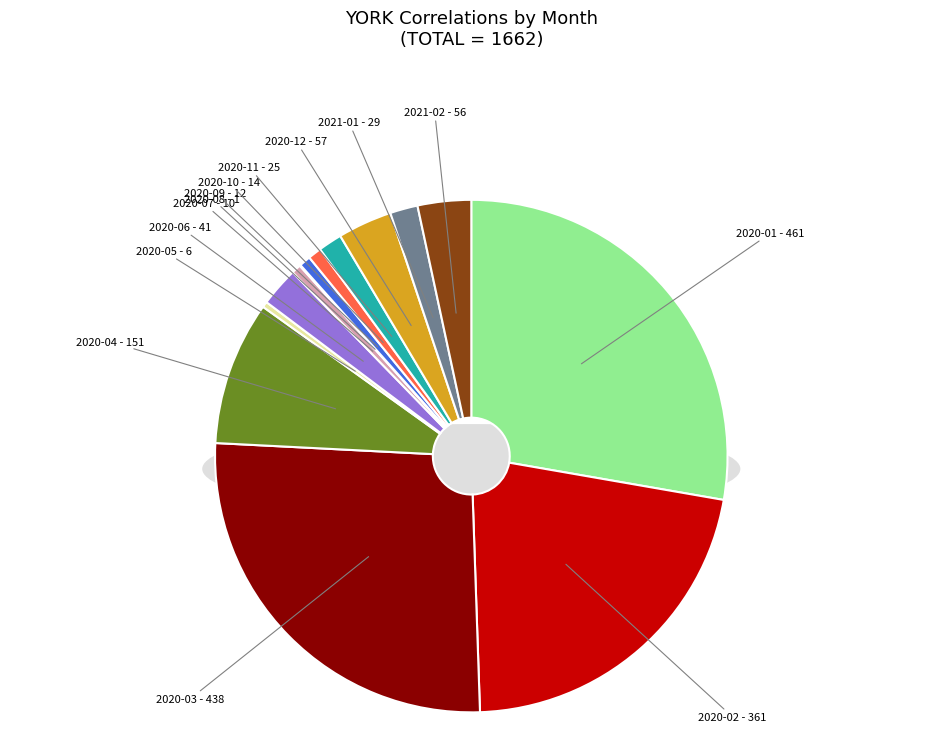

How many segments does this pie chart have?

14